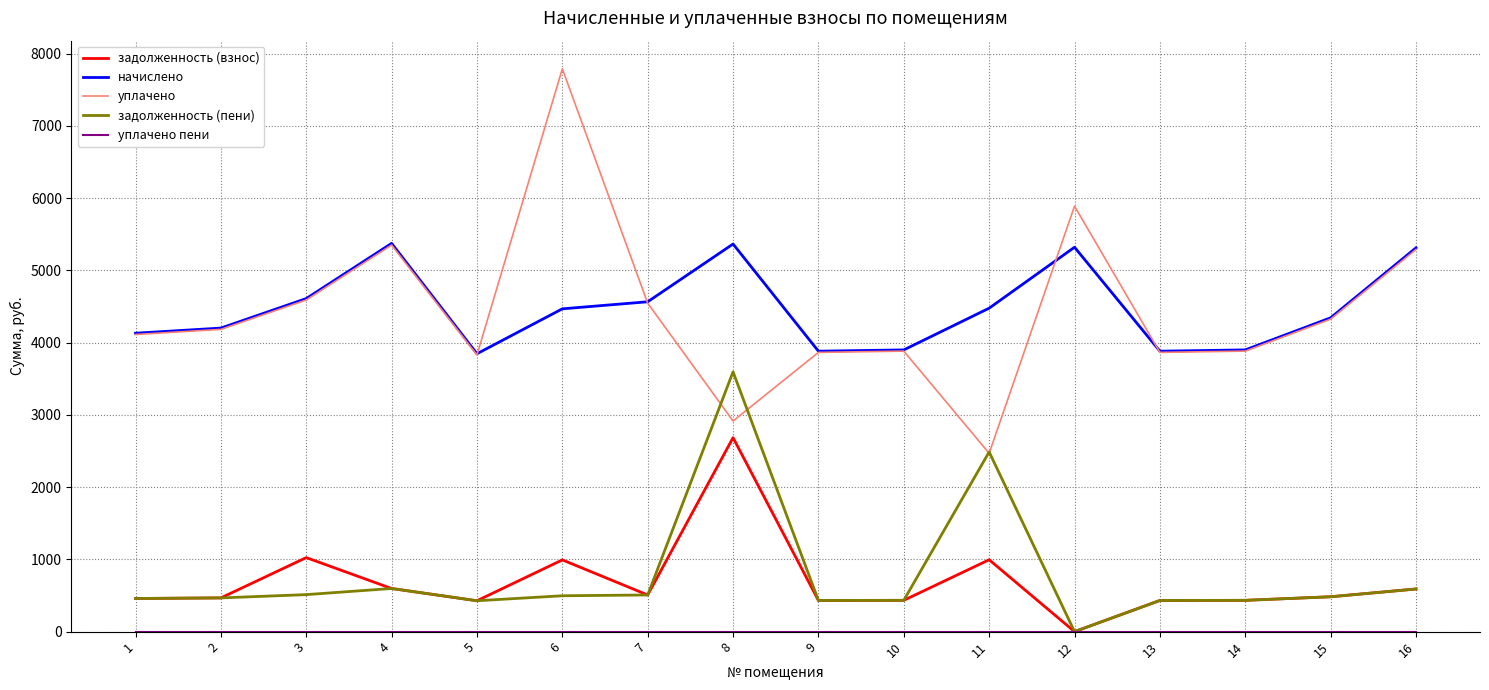

Which category has the lowest value in the задолженность (взнос) series?

12